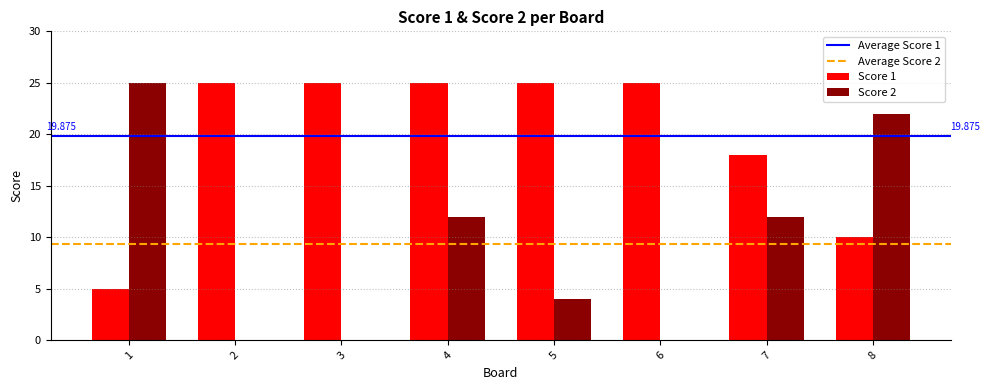

Count the number of data series in this chart.

2